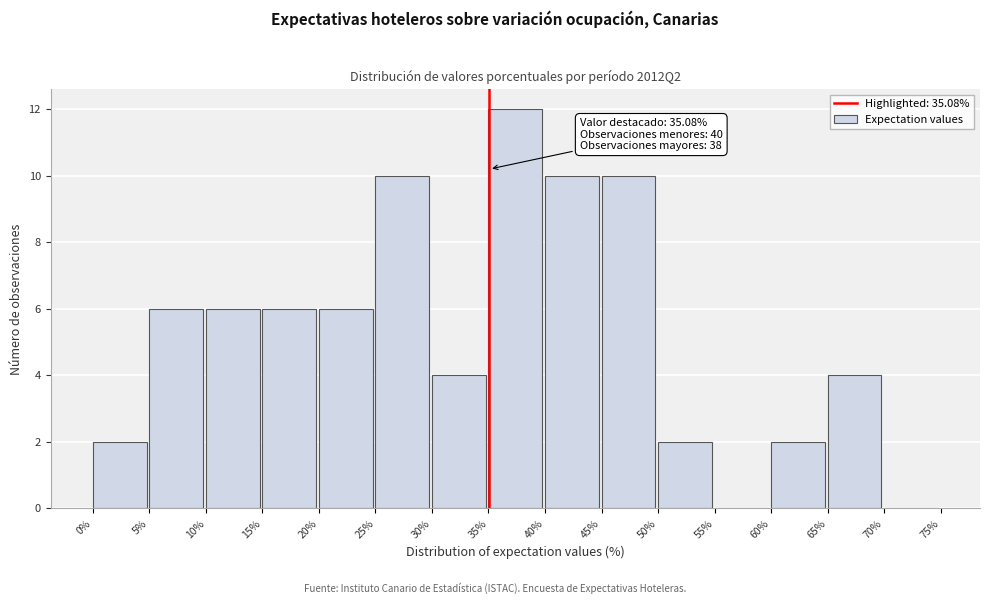

Over which range of the x-axis is the bar tallest?

35% to 40%